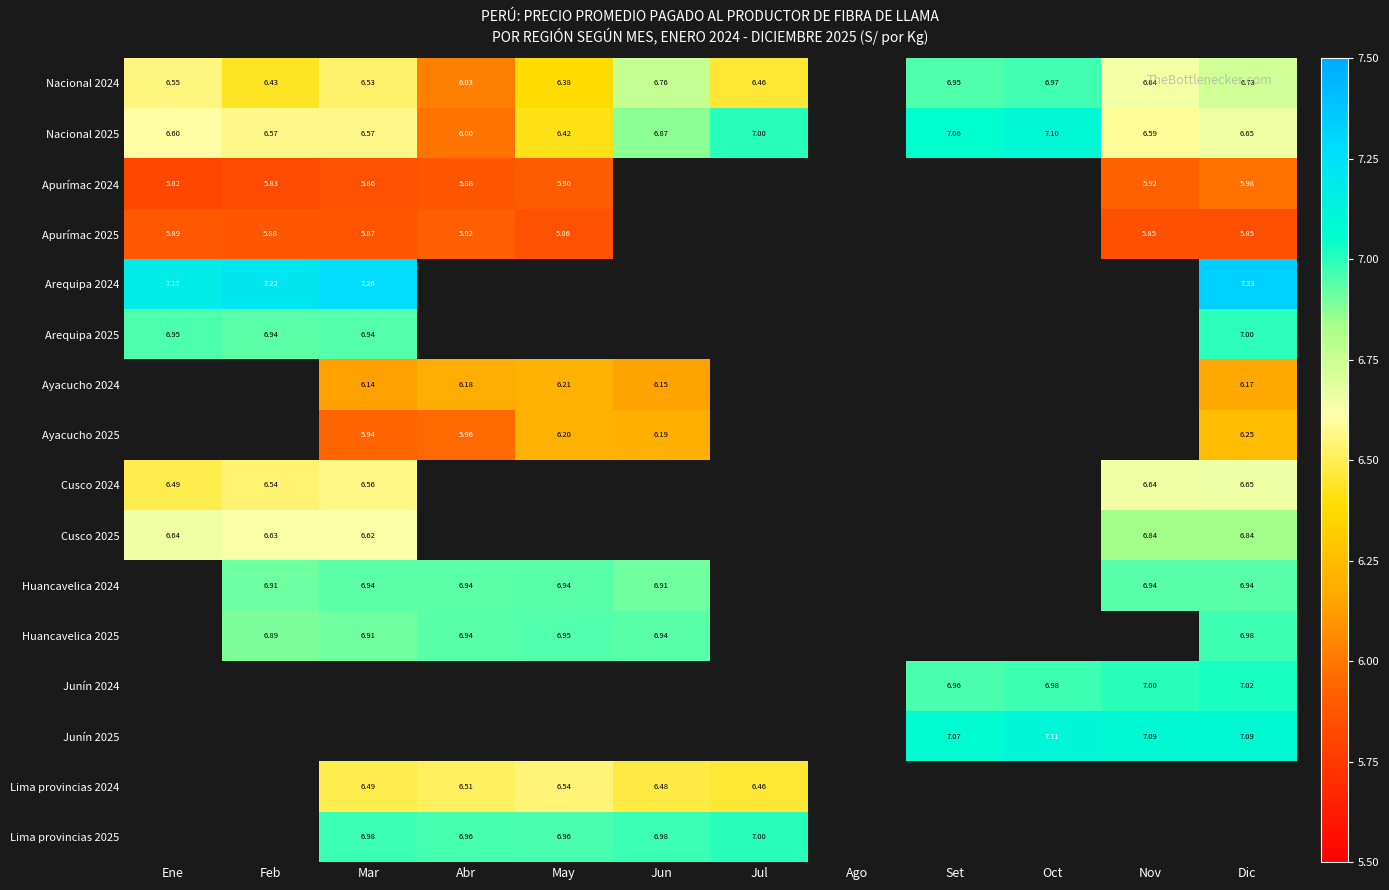

Is the value of Nacional 2024 at Set greater than the value of Ayacucho 2024 at Dic?

Yes